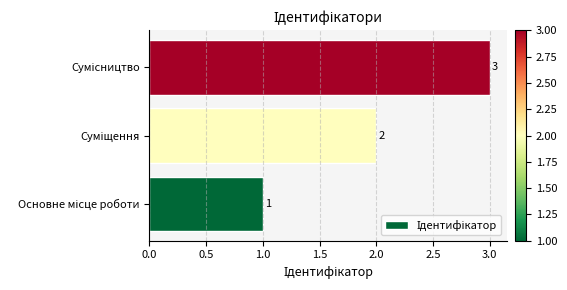

What is the sum of all values?

6